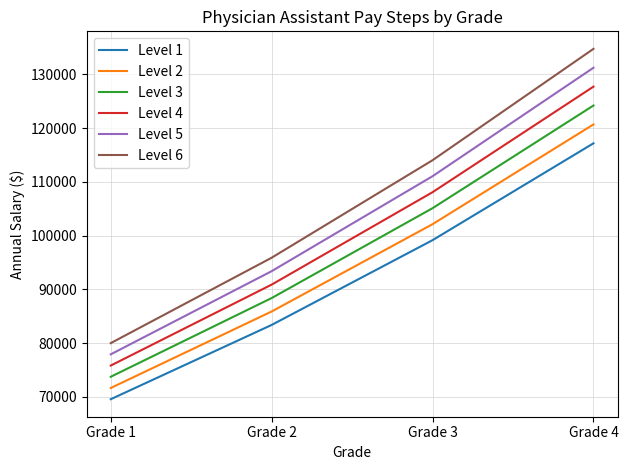

True or false: Level 5 and Level 2 intersect in this chart.

False